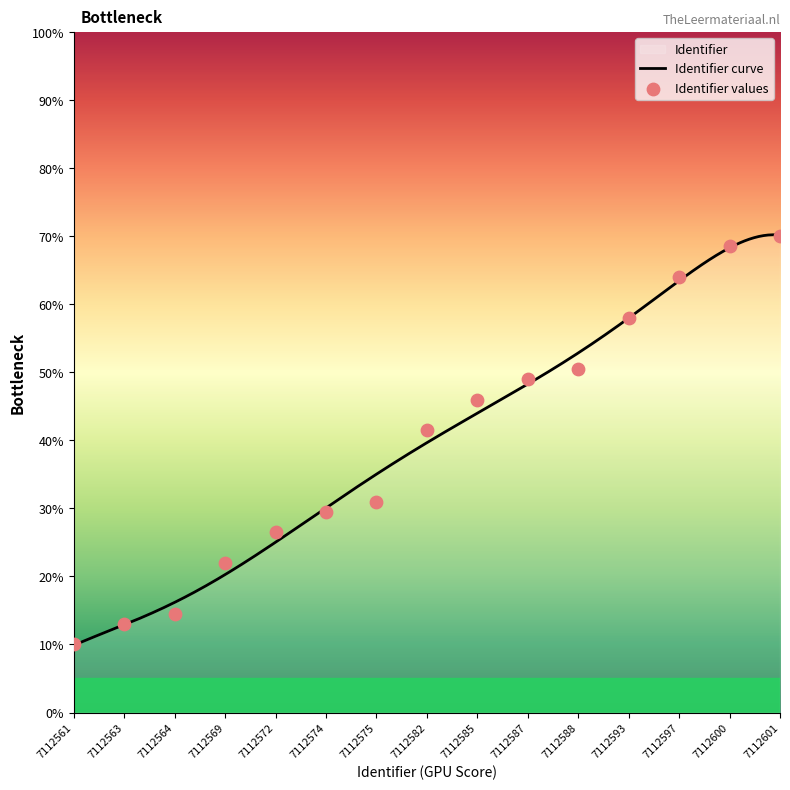

What is the maximum value for Identifier curve?

70.2